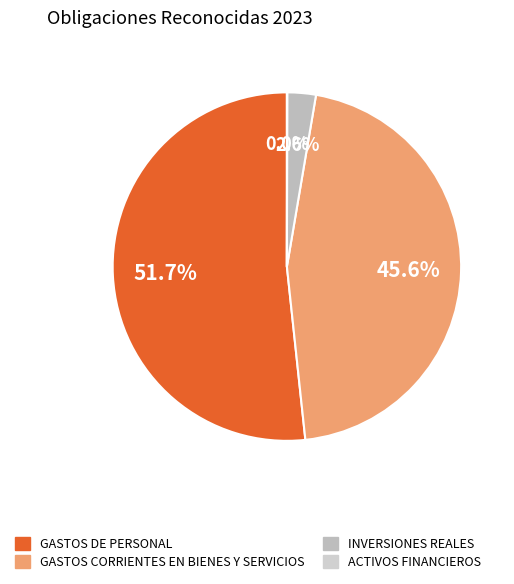

How many slices are in this pie chart?

4